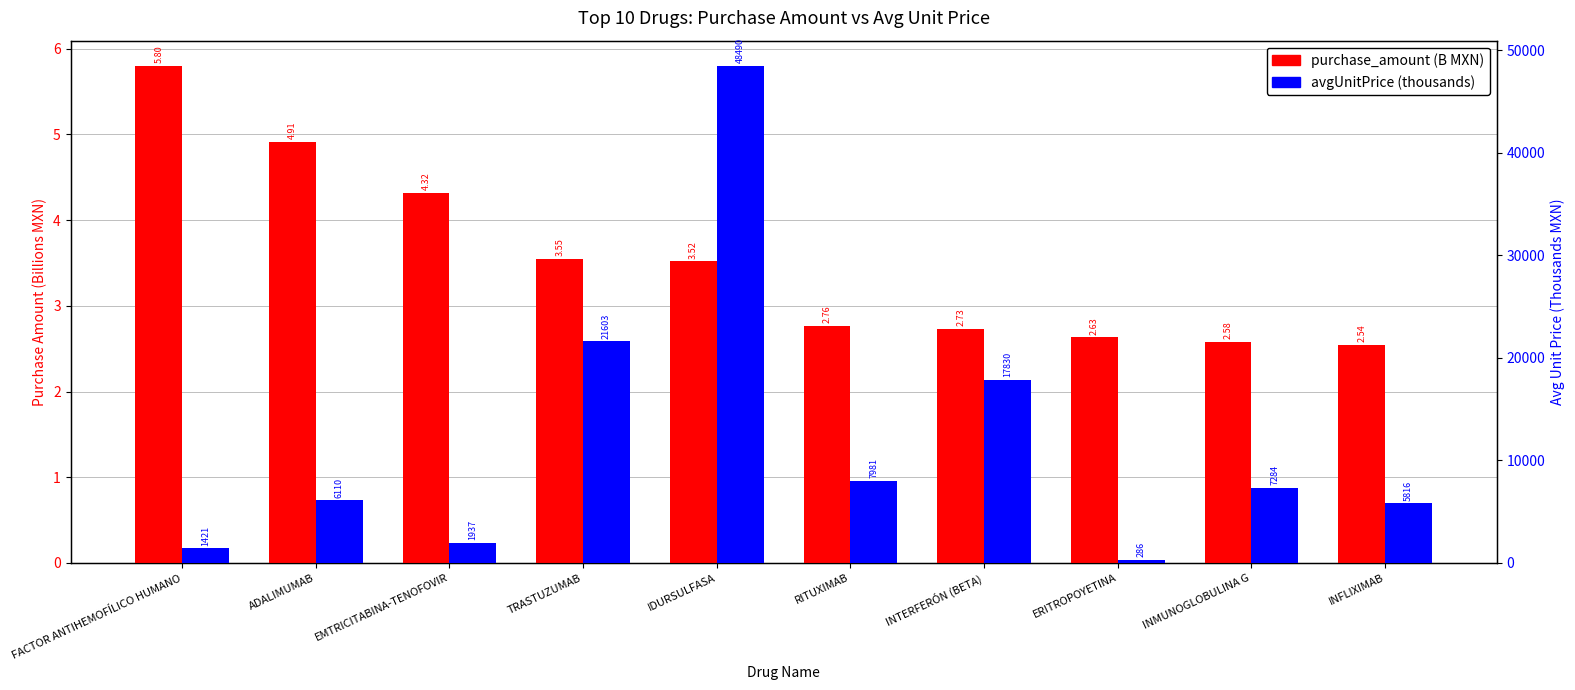

Reading left to right, transcribe all the data shown in this chart.

purchase_amount (B MXN): 5.8	4.9	4.3	3.5	3.5	2.8	2.7	2.6	2.6	2.5
avgUnitPrice (thousands): 1421.3	6109.7	1937.3	21603.4	48490.1	7980.6	17830.2	286.5	7283.9	5815.7